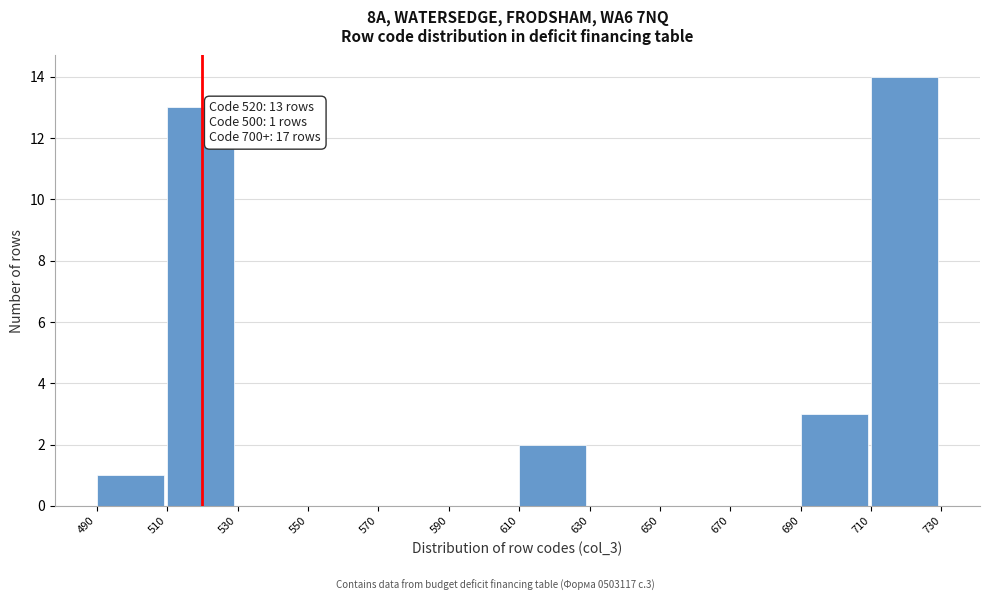

Which range on the x-axis has the tallest bar?

710 to 730